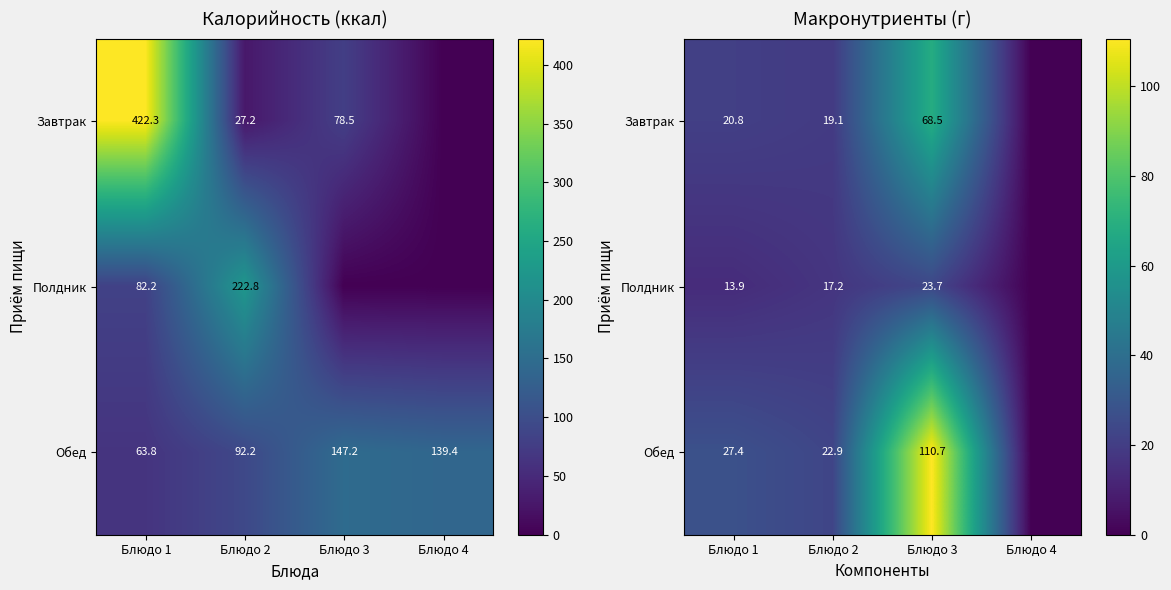

At which category is the sum across all series the highest?

Блюдо 3